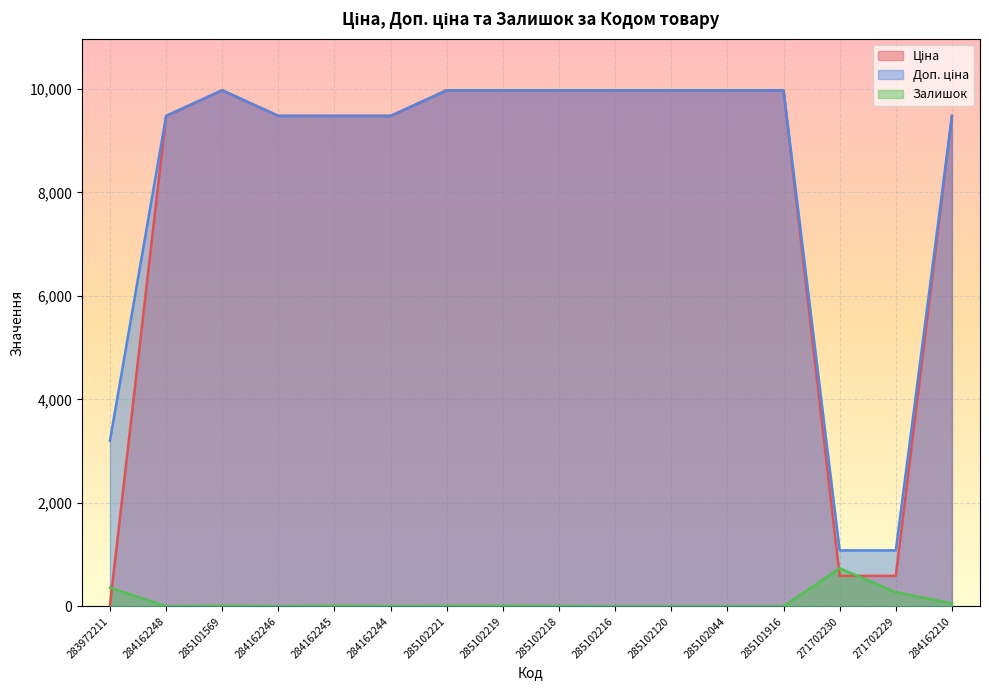

Which series has the largest total across all categories?

Доп. ціна